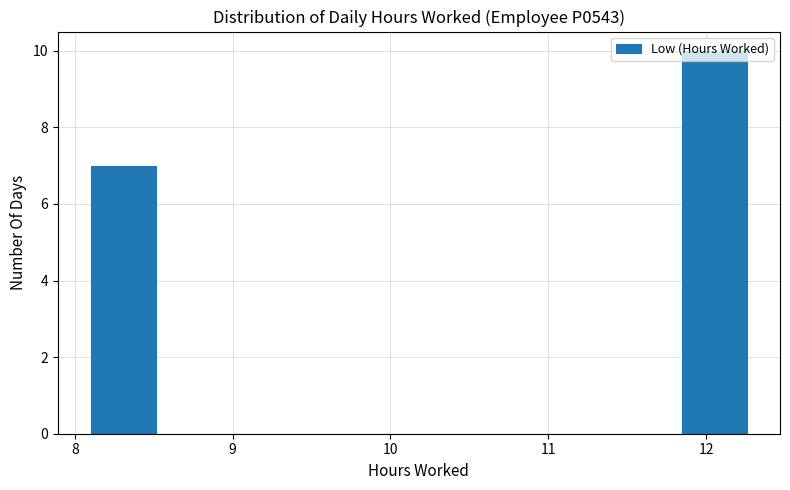

Reading left to right, transcribe this chart: for each bar, give the range it covers on the x-axis and its height. Neither the bar edges nor the heights are printed on the chart, so give them approximately, as read against the axes.

8.1 to 8.5: 7
8.5 to 8.9: 0
8.9 to 9.3: 0
9.3 to 9.8: 0
9.8 to 10.2: 0
10.2 to 10.6: 0
10.6 to 11.0: 0
11.0 to 11.4: 0
11.4 to 11.8: 0
11.8 to 12.3: 10